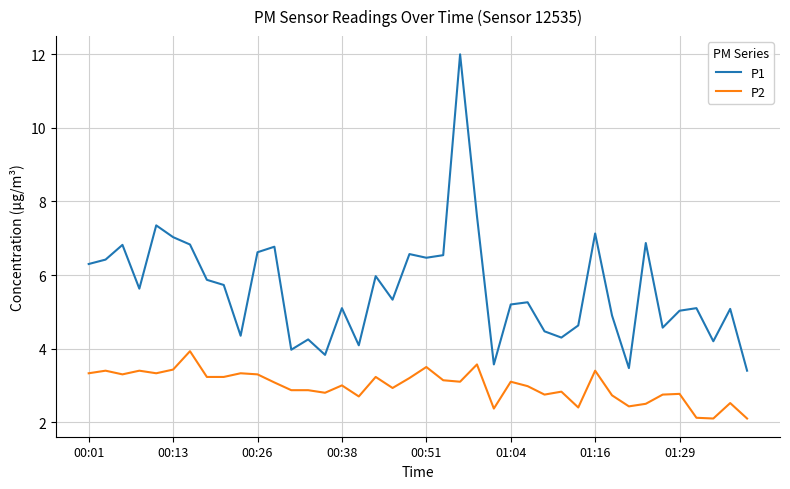

What is the difference between the maximum and minimum values in the P2 series?

1.8